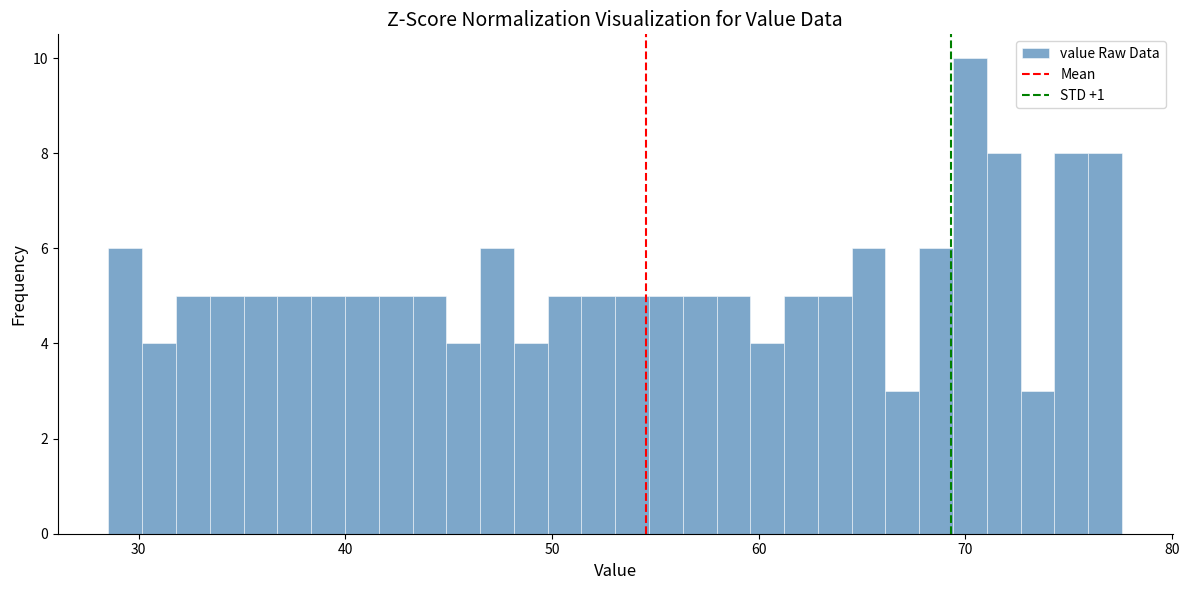

Around what value on the x-axis is the tallest bar? Give the approximate position of its centre, as read against the axis.

70